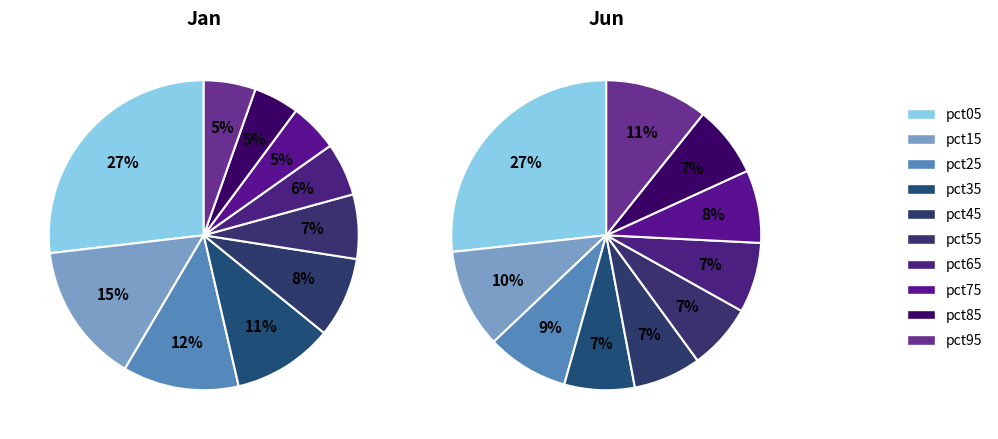

Is it true that pct45 is 1% of the pie?

False